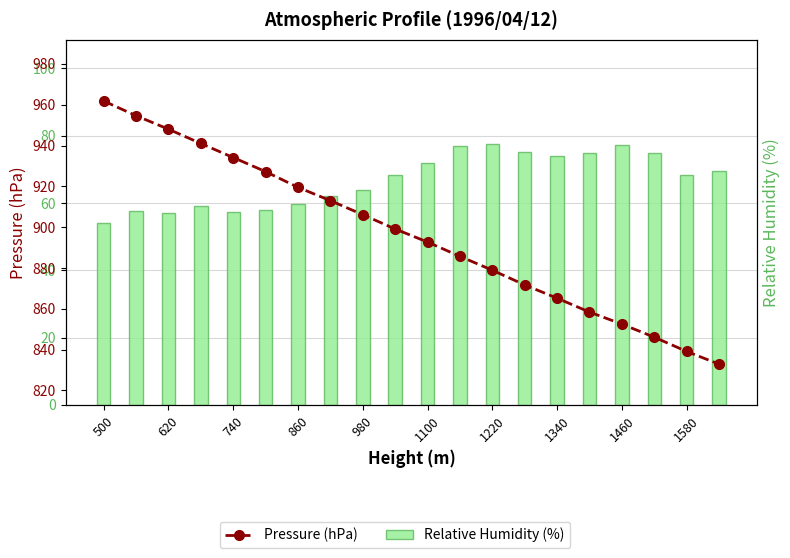

Which category has the lowest value across all series?

500